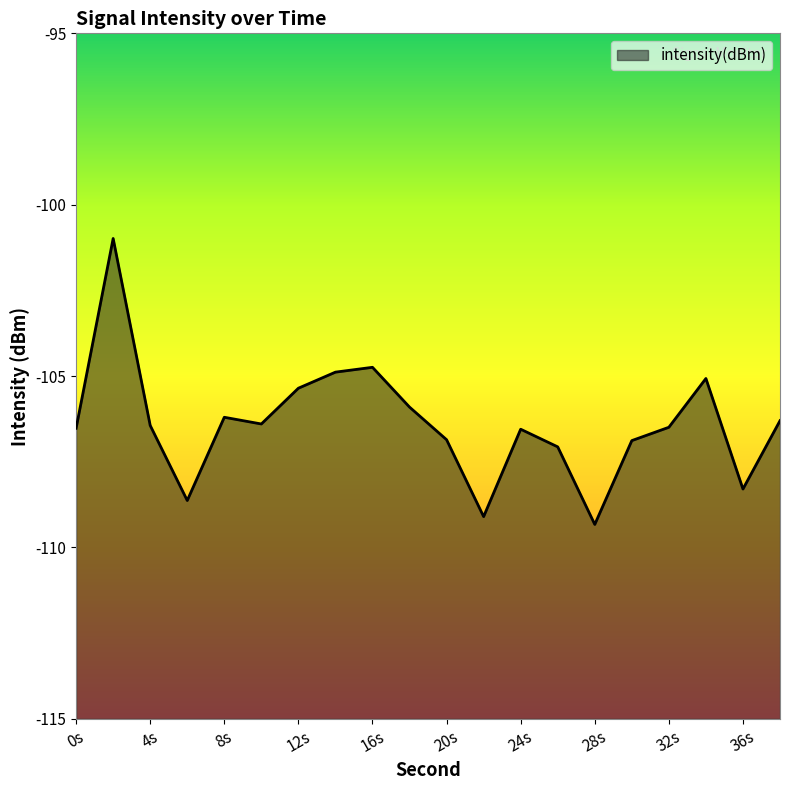

What is the difference between the maximum and minimum values?

8.3